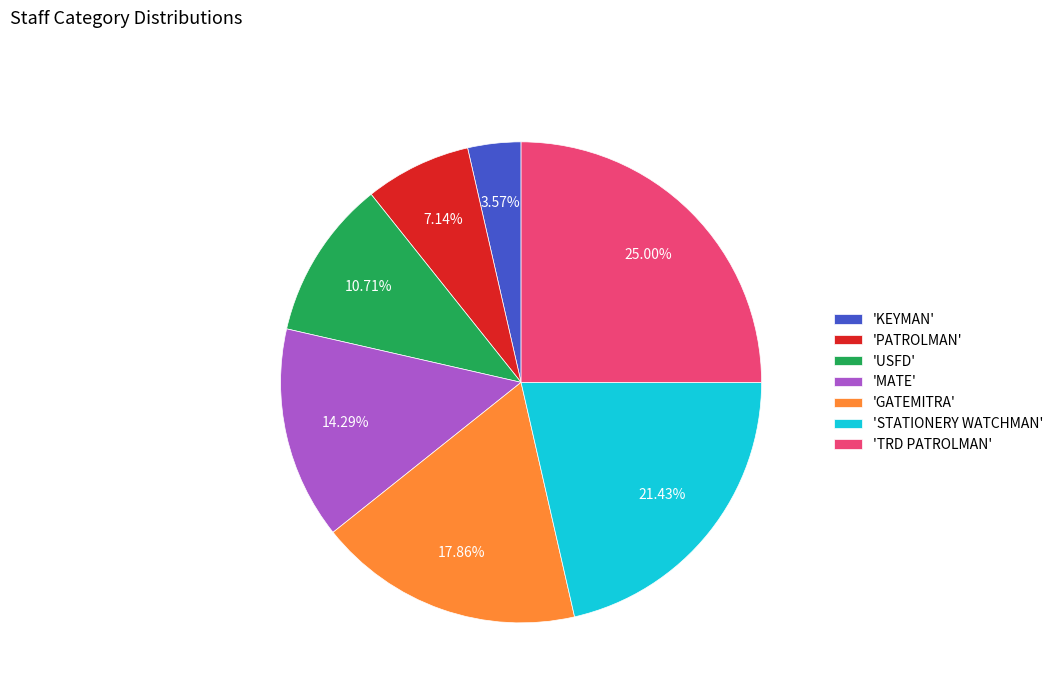

To the nearest percent, what is the average slice percentage?

14%